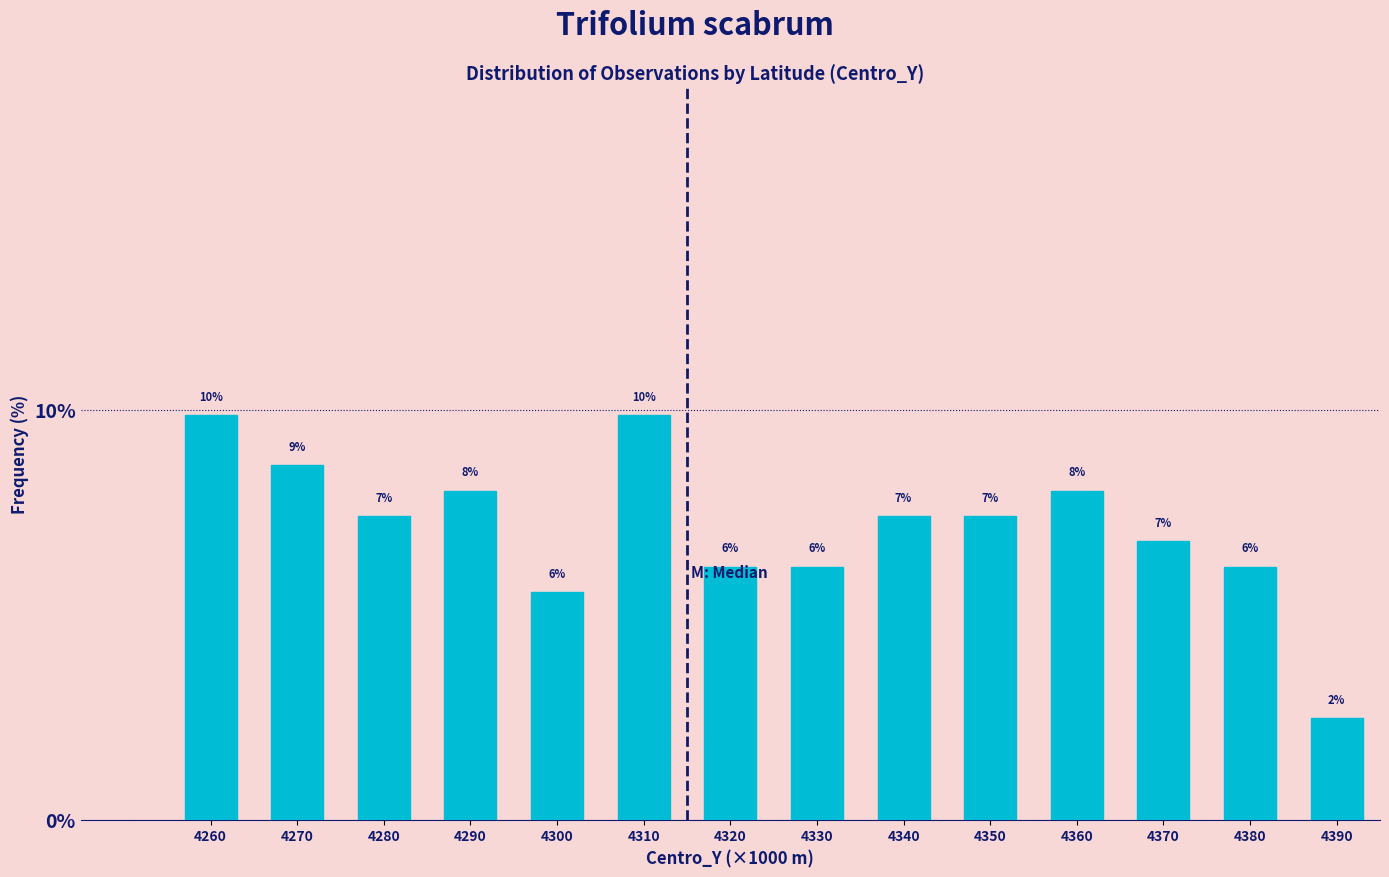

Does the chart contain any negative values?

No